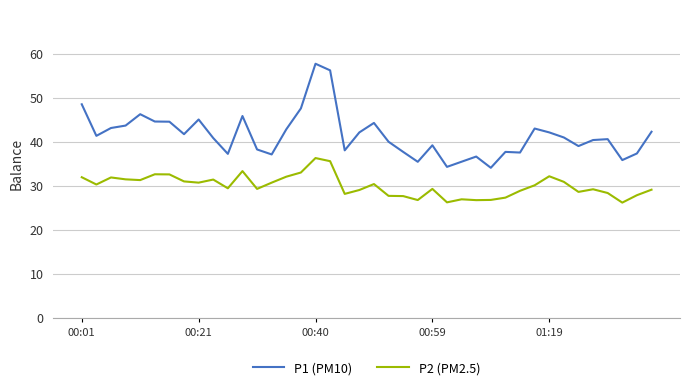

What is the difference between the maximum and minimum values in the P2 (PM2.5) series?

10.1